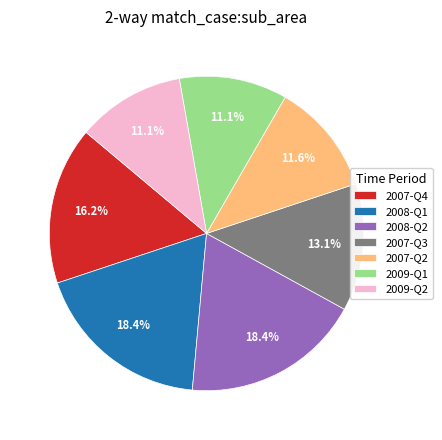

Is 2008-Q2 the majority of the pie?

No